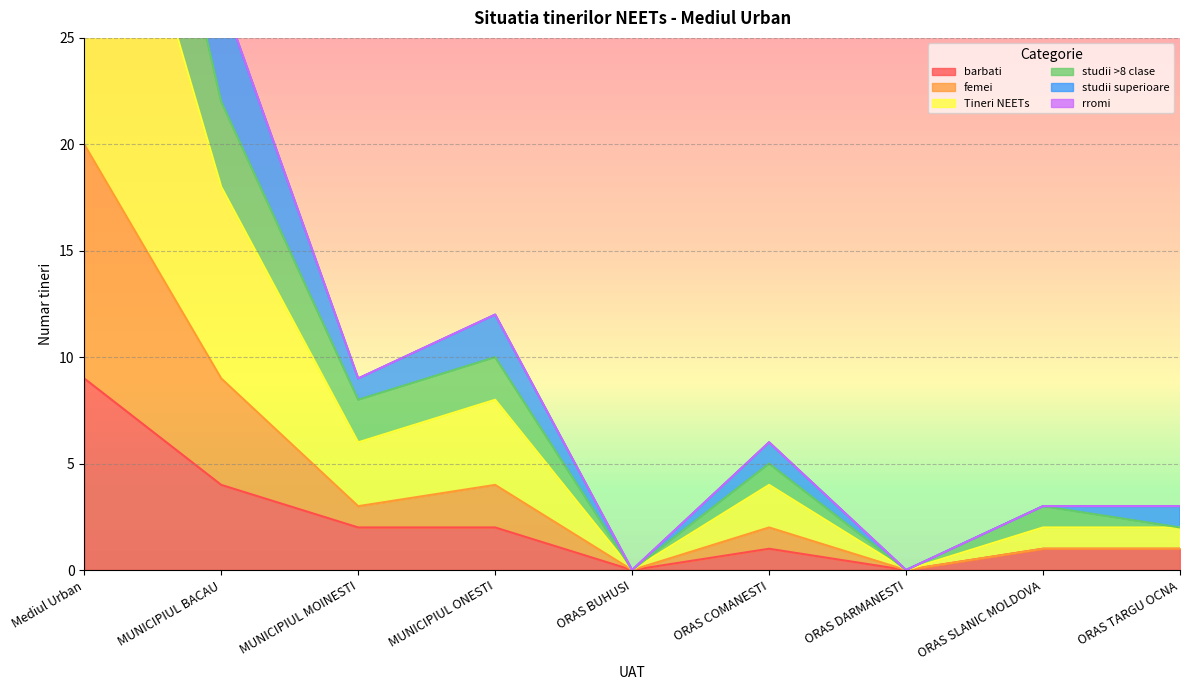

Is the value of Tineri NEETs at ORAS COMANESTI greater than the value of barbati at ORAS COMANESTI?

Yes